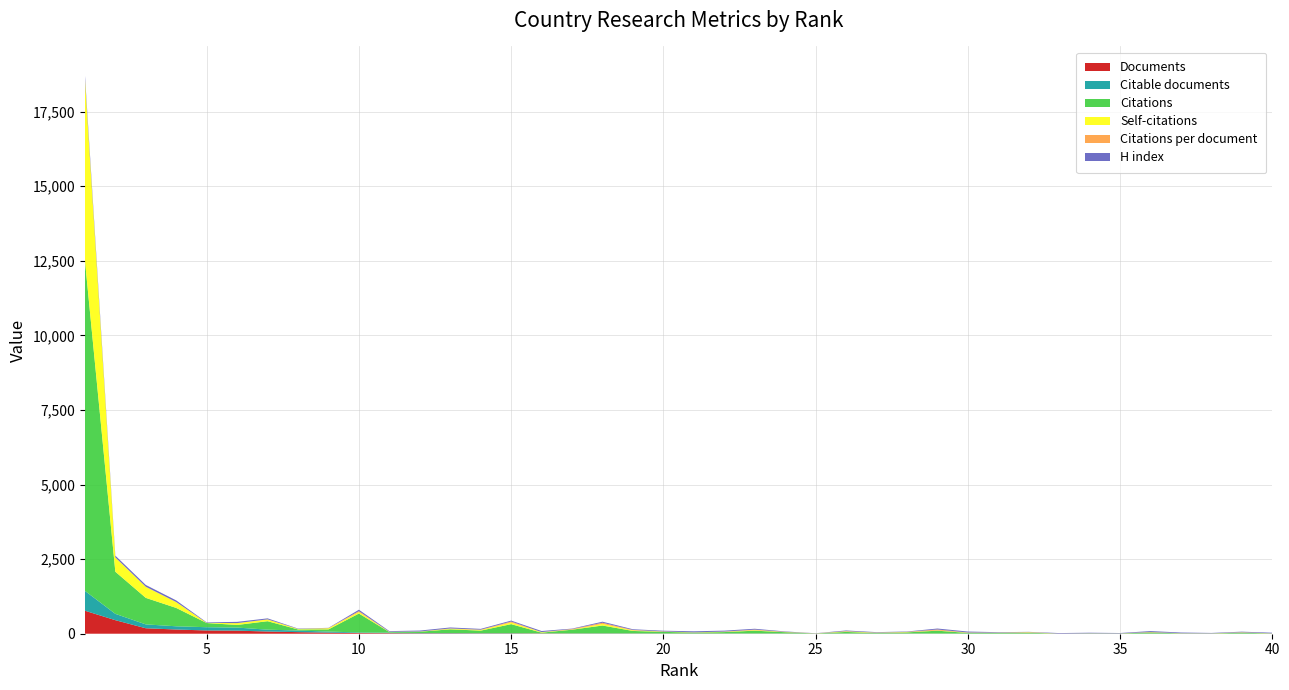

Reading left to right, transcribe all the data shown in this chart.

Documents: 1=771.0	2=454.0	3=183.0	4=141.0	5=109.0	6=103.0	7=74.0	8=53.0	9=36.0	10=22.0	11=18.0	12=13.0	13=12.0	14=10.0	15=10.0	16=9.0	17=7.0	18=7.0	19=6.0	20=5.0	21=5.0	22=5.0	23=5.0	24=4.0	25=4.0	26=4.0	27=4.0	28=4.0	29=3.0	30=3.0	31=3.0	32=3.0	33=3.0	34=3.0	35=3.0	36=3.0	37=3.0	38=3.0	39=3.0	40=2.0
Citable documents: 1=666.0	2=212.0	3=130.0	4=108.0	5=109.0	6=103.0	7=62.0	8=53.0	9=36.0	10=20.0	11=18.0	12=11.0	13=11.0	14=9.0	15=9.0	16=4.0	17=6.0	18=7.0	19=6.0	20=4.0	21=4.0	22=4.0	23=5.0	24=4.0	25=4.0	26=4.0	27=3.0	28=4.0	29=3.0	30=2.0	31=2.0	32=2.0	33=2.0	34=2.0	35=2.0	36=2.0	37=3.0	38=3.0	39=2.0	40=2.0
Citations: 1=11089.0	2=1412.0	3=889.0	4=615.0	5=140.0	6=88.0	7=284.0	8=37.0	9=73.0	10=635.0	11=19.0	12=43.0	13=125.0	14=85.0	15=302.0	16=23.0	17=122.0	18=261.0	19=81.0	20=54.0	21=28.0	22=46.0	23=92.0	24=43.0	25=2.0	26=52.0	27=17.0	28=37.0	29=96.0	30=21.0	31=23.0	32=29.0	33=0.0	34=8.0	35=5.0	36=38.0	37=7.0	38=4.0	39=29.0	40=5.0
Self-citations: 1=6075.0	2=478.0	3=368.0	4=194.0	5=5.0	6=61.0	7=58.0	8=16.0	9=40.0	10=51.0	11=8.0	12=5.0	13=19.0	14=23.0	15=58.0	16=16.0	17=5.0	18=56.0	19=19.0	20=4.0	21=4.0	22=8.0	23=17.0	24=2.0	25=2.0	26=13.0	27=9.0	28=8.0	29=7.0	30=8.0	31=1.0	32=11.0	33=0.0	34=0.0	35=0.0	36=2.0	37=2.0	38=2.0	39=5.0	40=2.0
Citations per document: 1=14.4	2=3.1	3=4.9	4=4.4	5=1.3	6=0.8	7=3.8	8=0.7	9=2.0	10=28.9	11=1.1	12=3.3	13=10.4	14=8.5	15=30.2	16=2.6	17=17.4	18=37.3	19=13.5	20=10.8	21=5.6	22=9.2	23=18.4	24=10.8	25=0.5	26=13.0	27=4.2	28=9.2	29=32.0	30=7.0	31=7.7	32=9.7	33=0.0	34=2.7	35=1.7	36=12.7	37=2.3	38=1.3	39=9.7	40=2.5
H index: 1=132.0	2=58.0	3=60.0	4=54.0	5=16.0	6=42.0	7=33.0	8=13.0	9=10.0	10=48.0	11=23.0	12=31.0	13=32.0	14=27.0	15=31.0	16=36.0	17=14.0	18=35.0	19=24.0	20=23.0	21=35.0	22=31.0	23=29.0	24=13.0	25=4.0	26=23.0	27=16.0	28=12.0	29=33.0	30=32.0	31=15.0	32=8.0	33=17.0	34=18.0	35=12.0	36=31.0	37=23.0	38=13.0	39=20.0	40=21.0